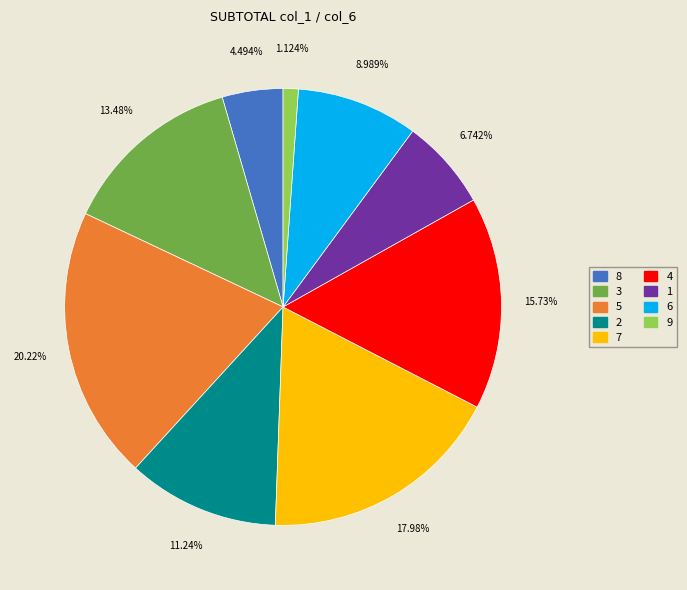

Does any single category account for the majority?

No